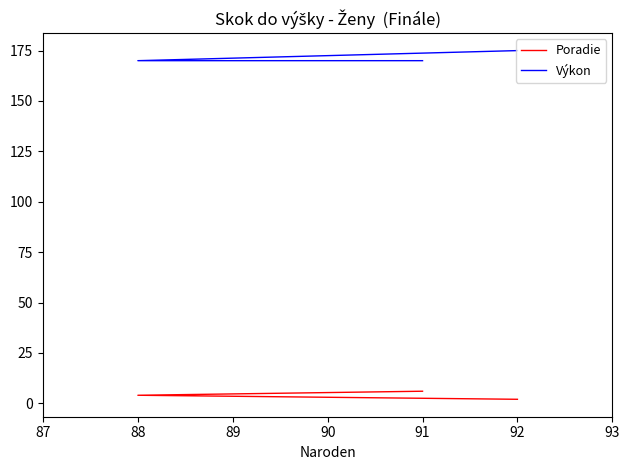

At how many categories does at least one series exceed 58?

3